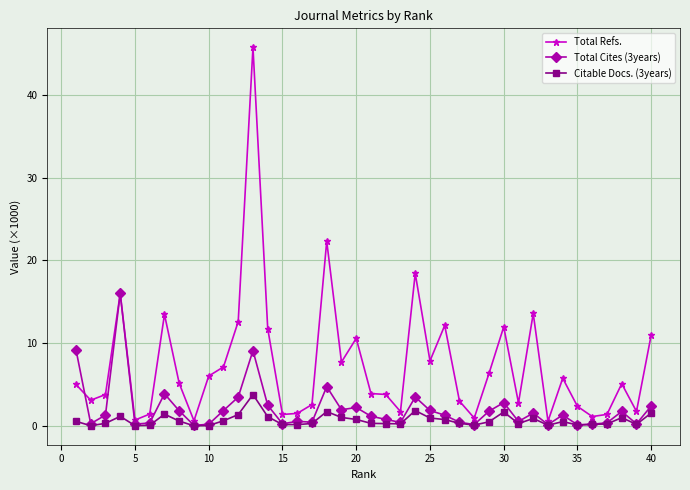

Count the number of data series in this chart.

3